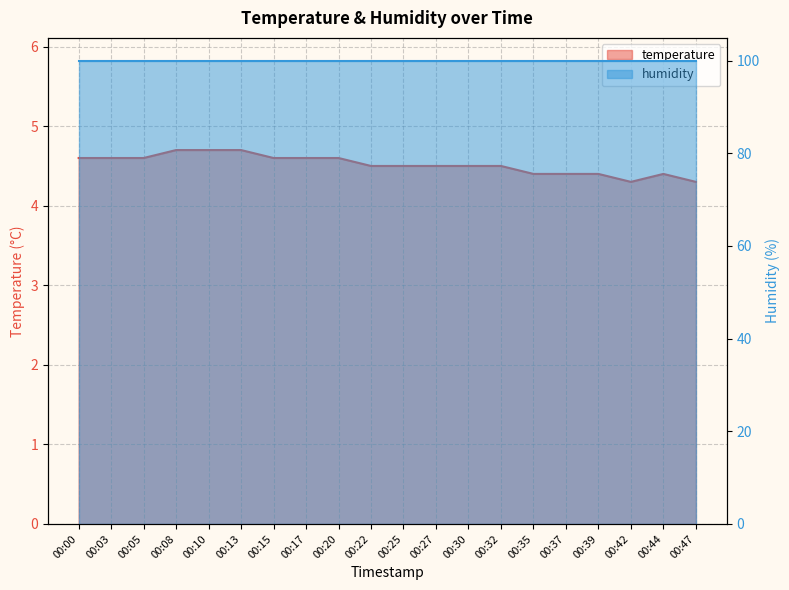

List the labels in order of value, smallest first.

00:42, 00:47, 00:35, 00:37, 00:39, 00:44, 00:22, 00:25, 00:27, 00:30, 00:32, 00:00, 00:03, 00:05, 00:15, 00:17, 00:20, 00:08, 00:10, 00:13